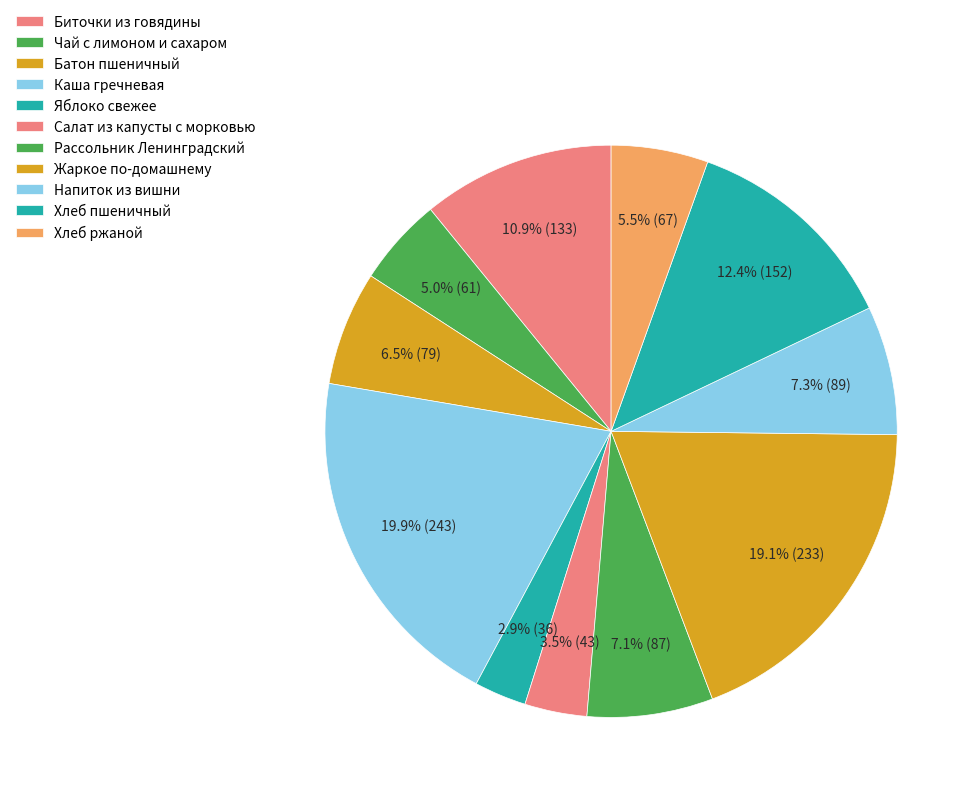

Does Каша гречневая represent more than half of the total?

No